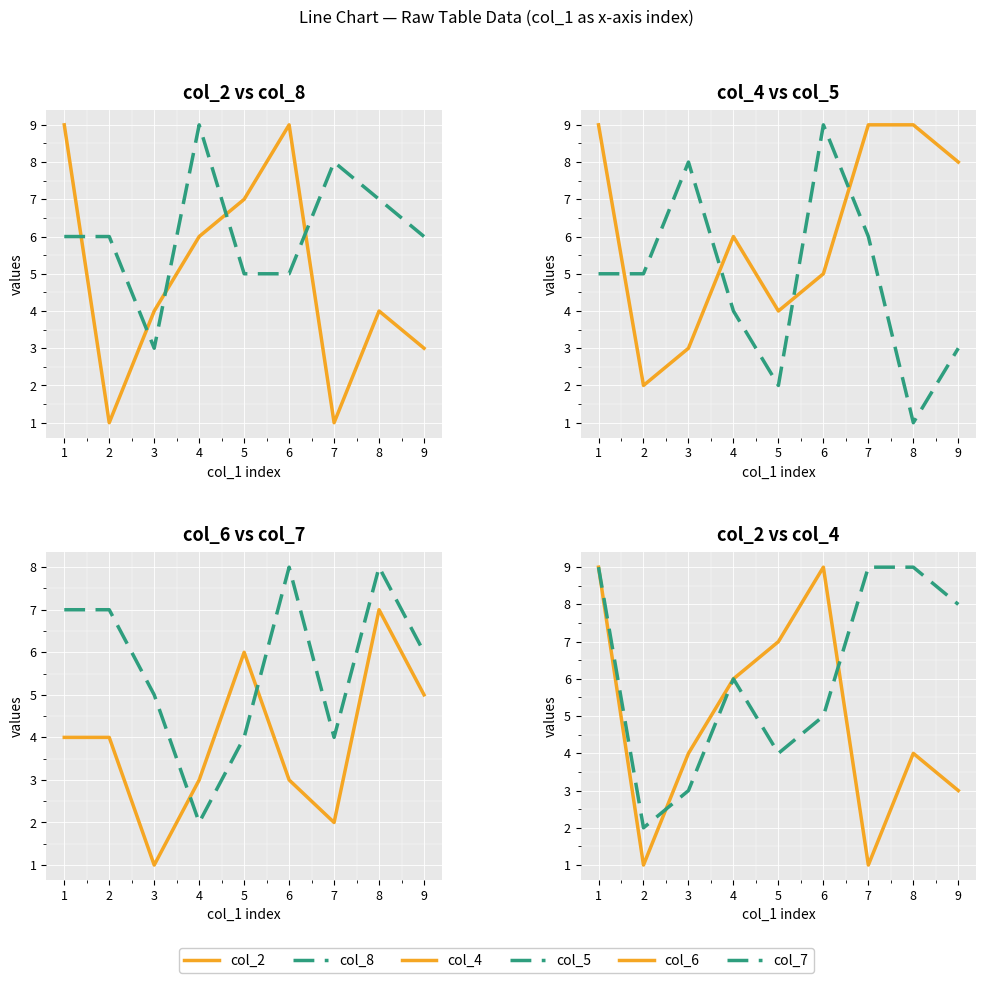

Rank the categories by col_7 value from lowest to highest.

3, 4, 6, 2, 8, 0, 1, 5, 7